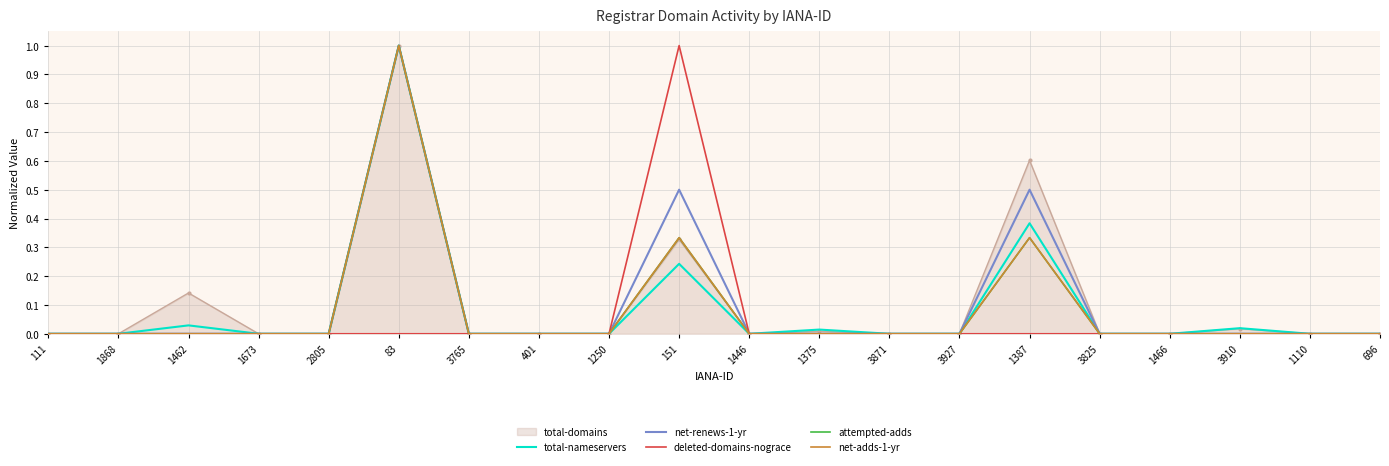

Which has a higher value, 151 or 2805?

151